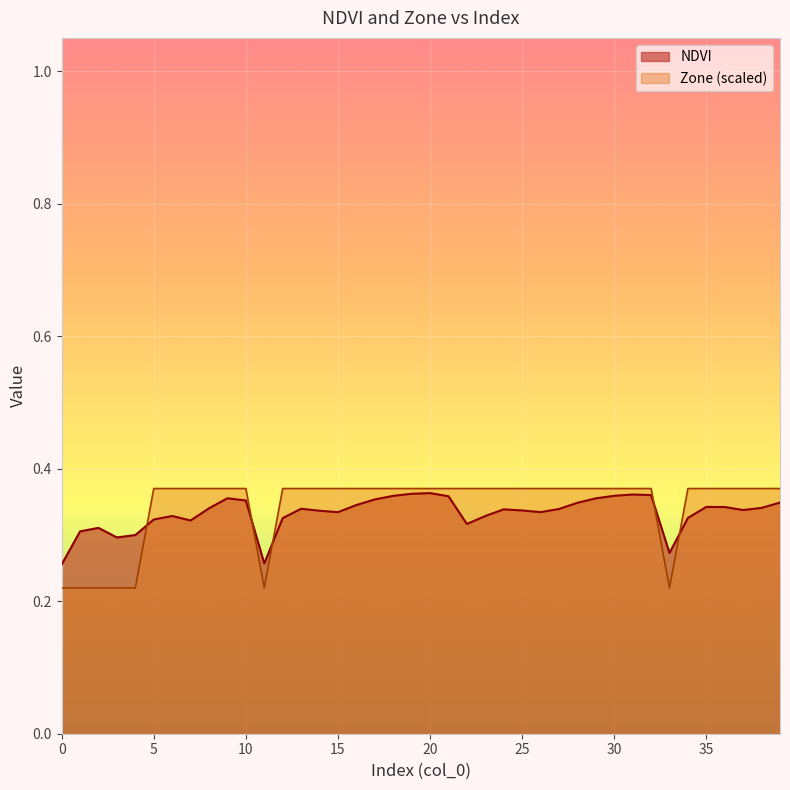

At how many categories does at least one series exceed 0?

40